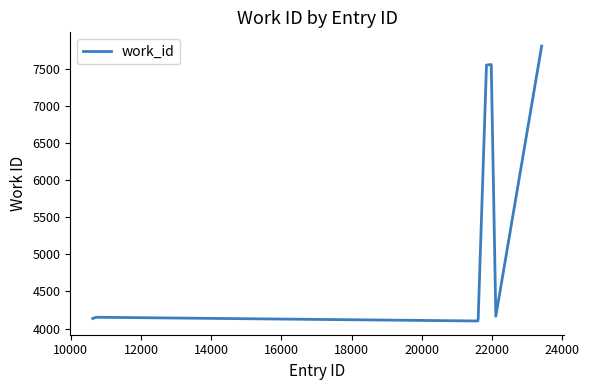

What is the maximum value shown in the chart?

7803